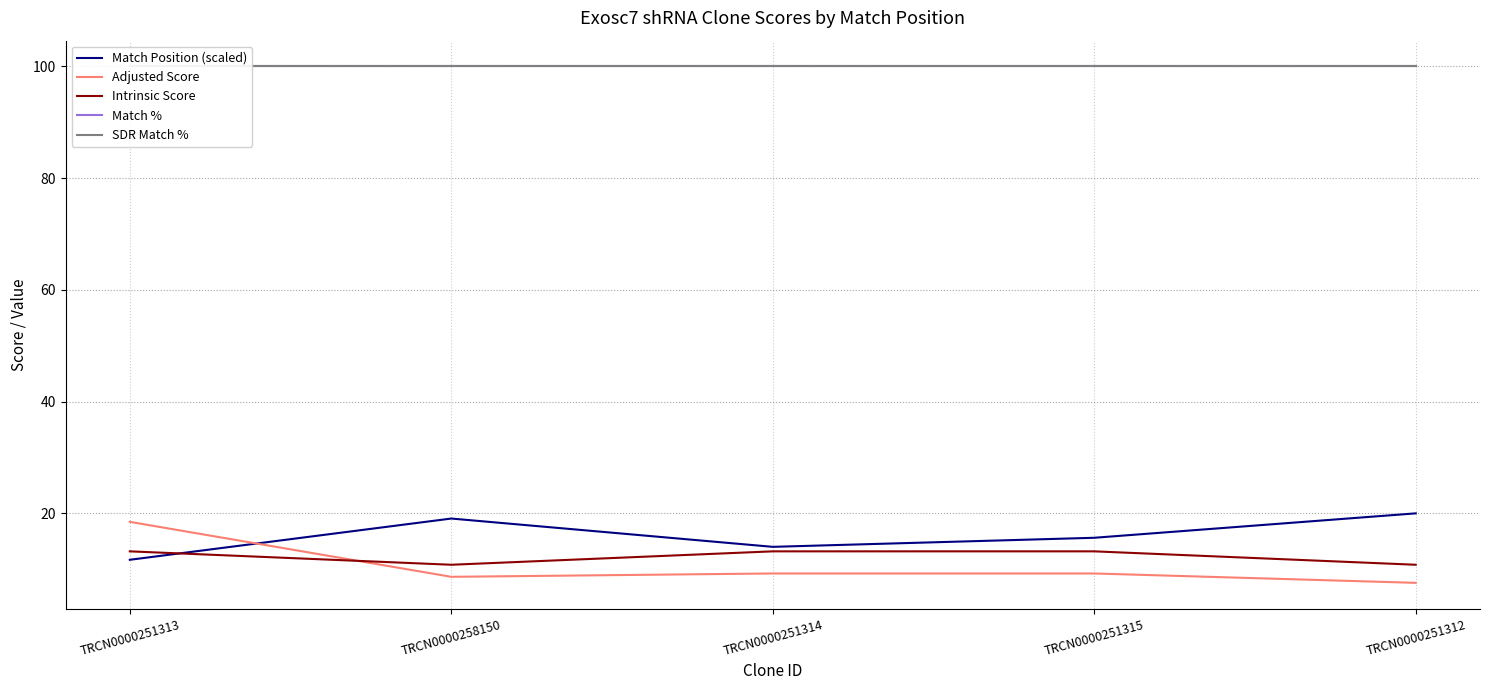

True or false: Match % and SDR Match % intersect in this chart.

False